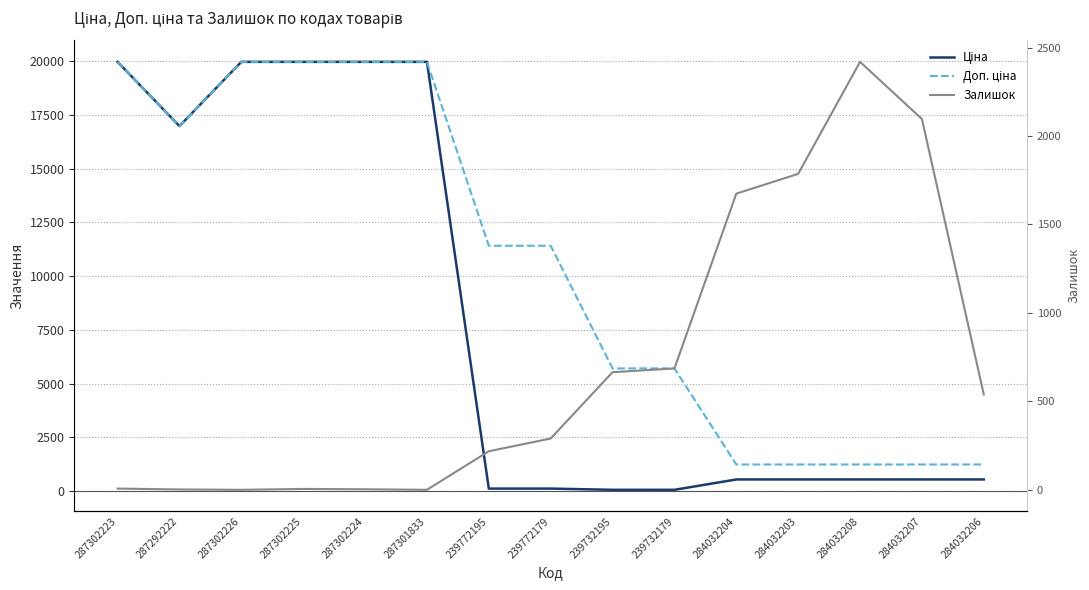

What is the difference between the highest and lowest values at 239732195?

5647.9